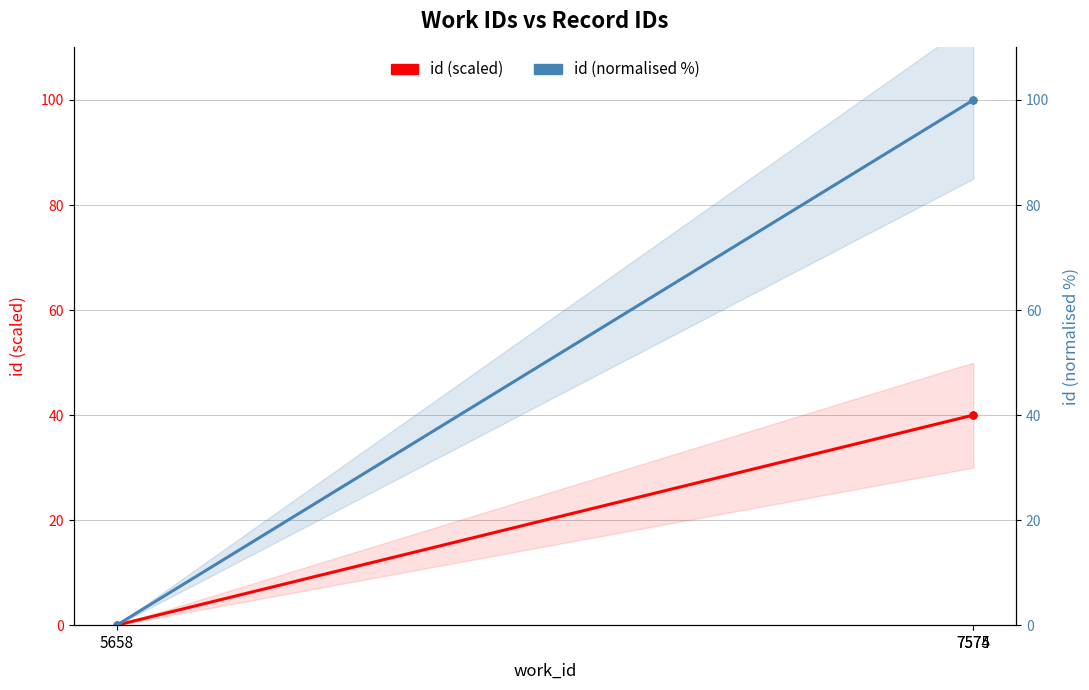

Which series has the largest range (max minus min)?

id (normalised %)